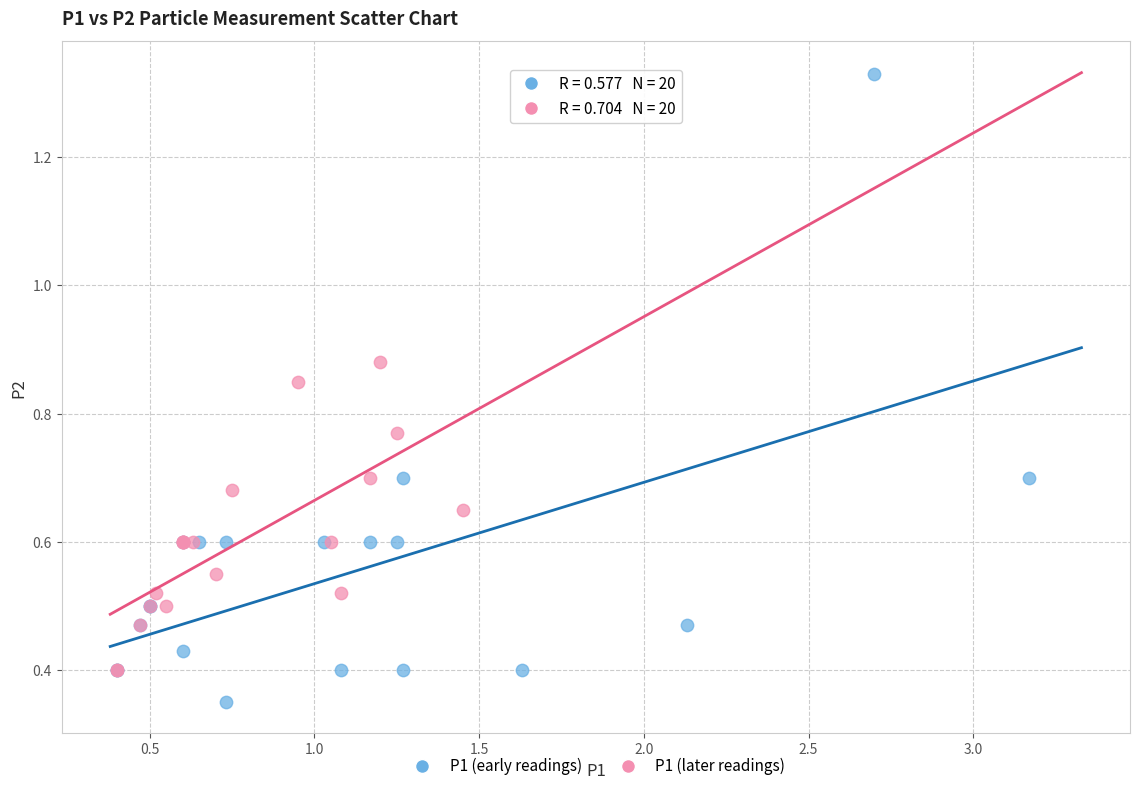

Which series reaches the minimum Y coordinate?

P1 (early readings)